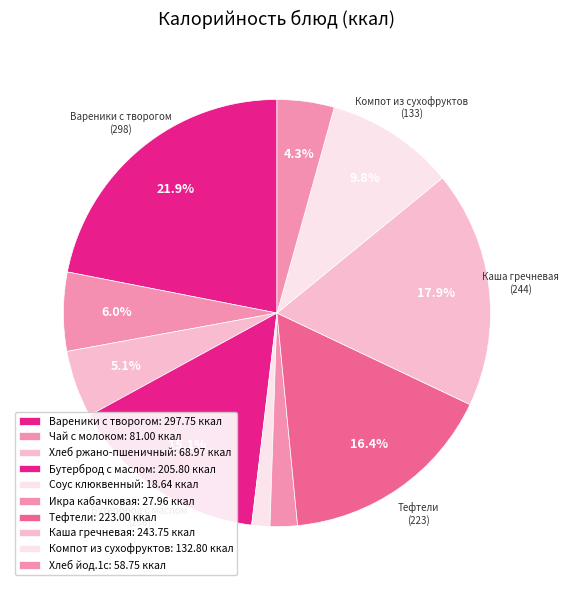

How many segments does this pie chart have?

10